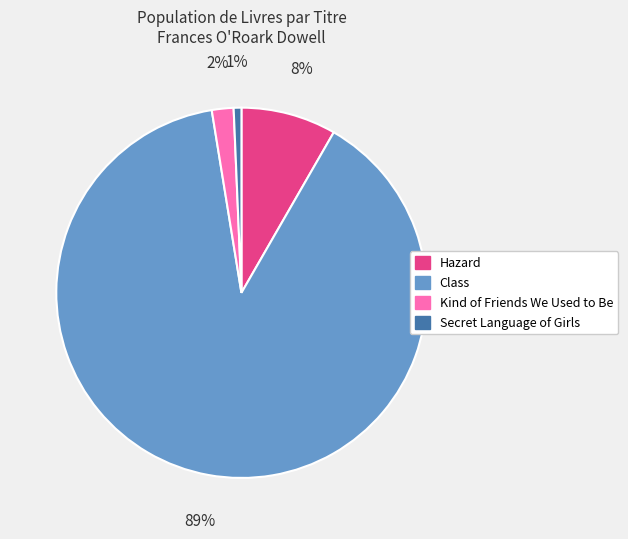

Is there any slice that represents more than half of the pie?

Yes